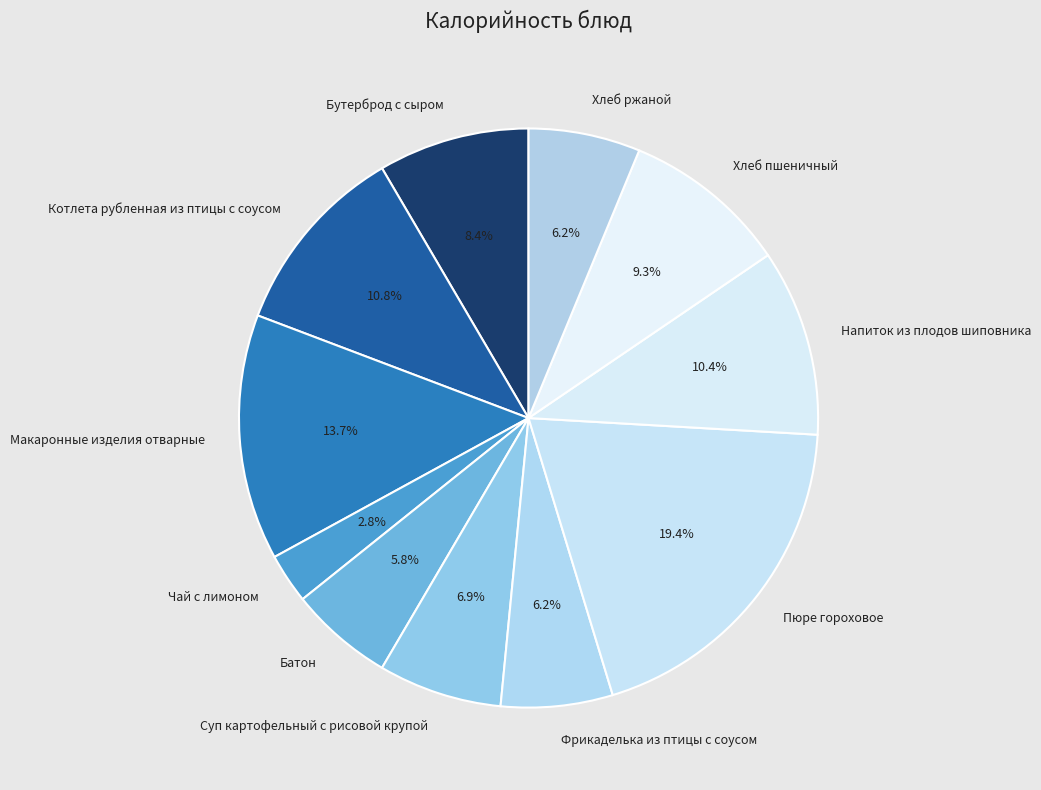

Approximately how many times larger is the value at Батон compared to Фрикаделька из птицы с соусом?

0.9